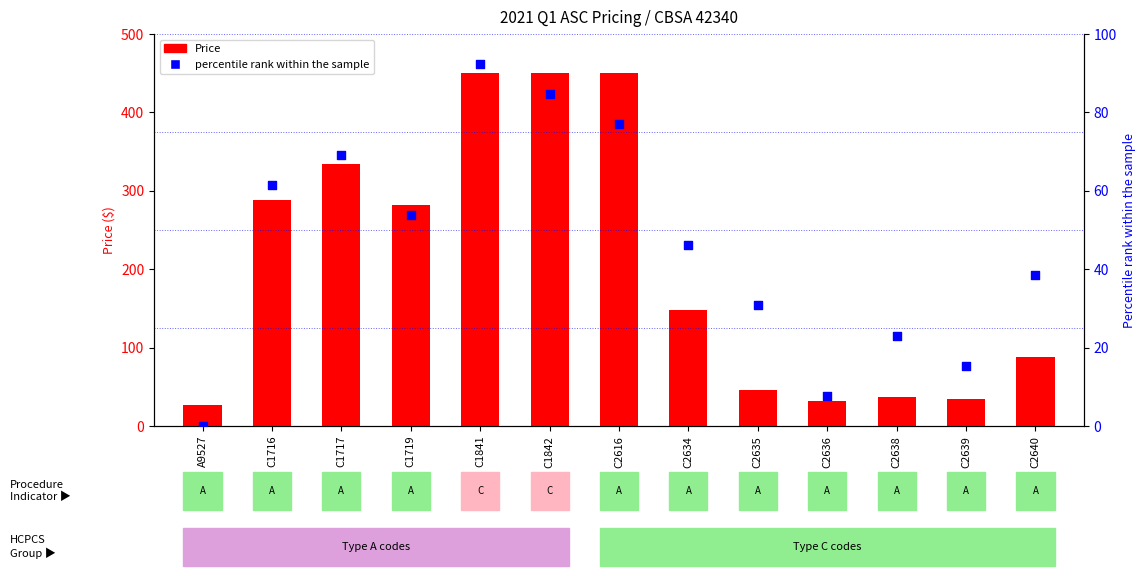

Which series contains the highest Y value?

Price